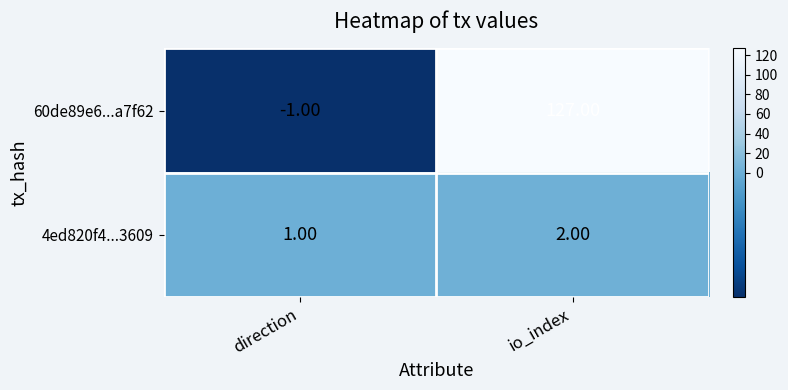

At which category does the chart reach its minimum across all series?

direction